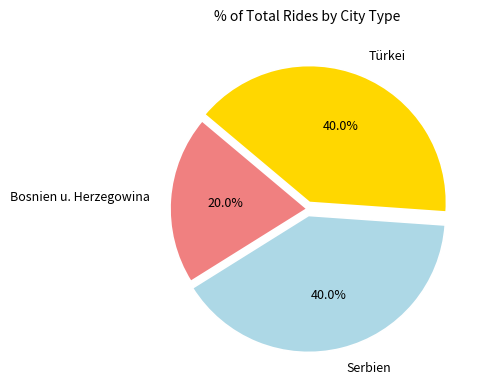

Is it true that Serbien is 54% of the pie?

False